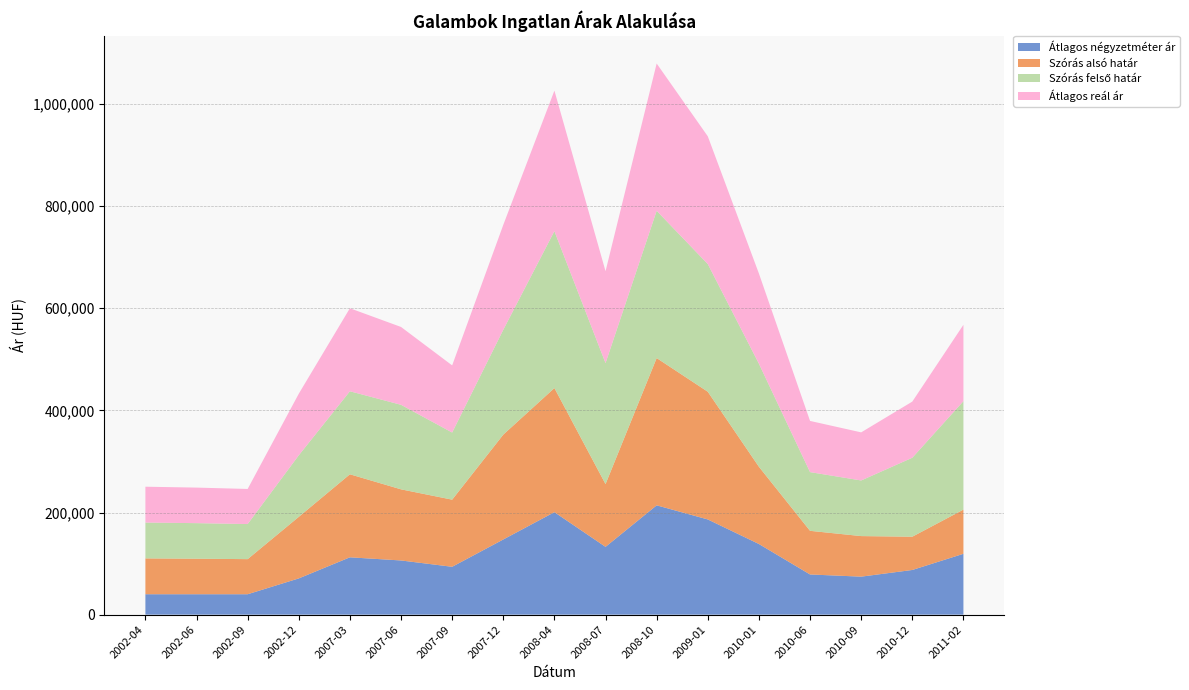

Reading left to right, what are all the values shown in this chart?

Átlagos négyzetméter ár: 40000	40000	40000	70989	112307	106121	93750	147234	200718	132788	214091	186446	138360	78703	74444	87515	119166
Szórás alsó határ: 70182	69603	68711	120540	162564	139292	131446	205329	243016	122884	288387	250083	151250	85463	79416	65134	86547
Szórás felső határ: 70182	69603	68711	120540	162564	165534	131446	205329	307280	236936	288387	250083	201832	114975	108928	154646	212381
Átlagos reál ár: 70182	69603	68711	120540	162564	152413	131446	205329	275148	179910	288387	250083	176541	100219	94172	109890	149464